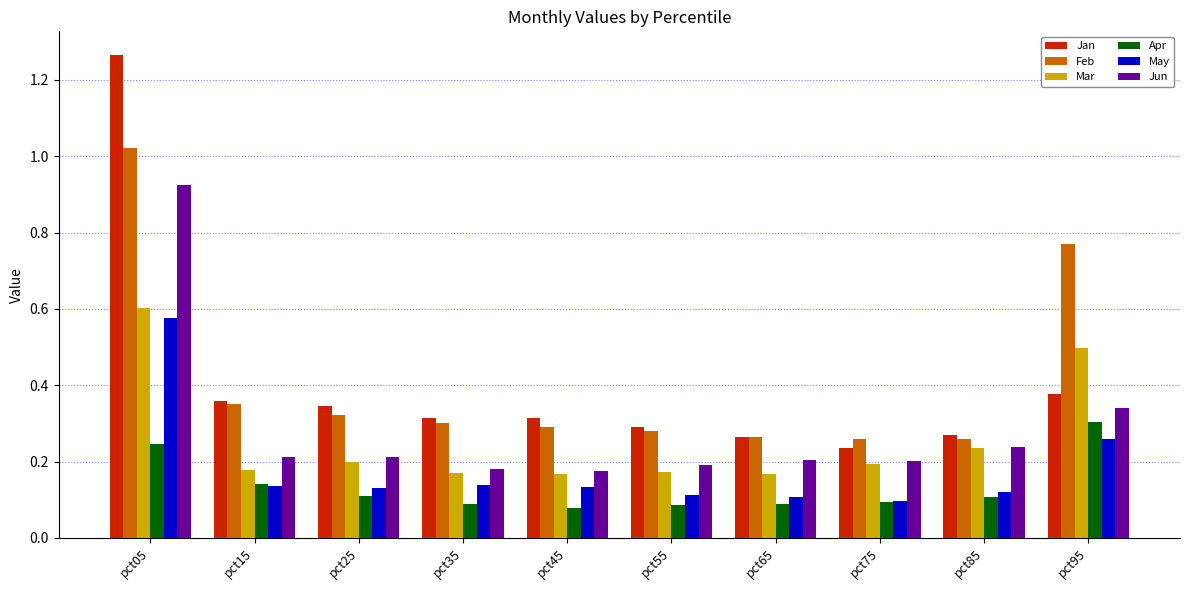

At which category is the sum across all series the highest?

pct05